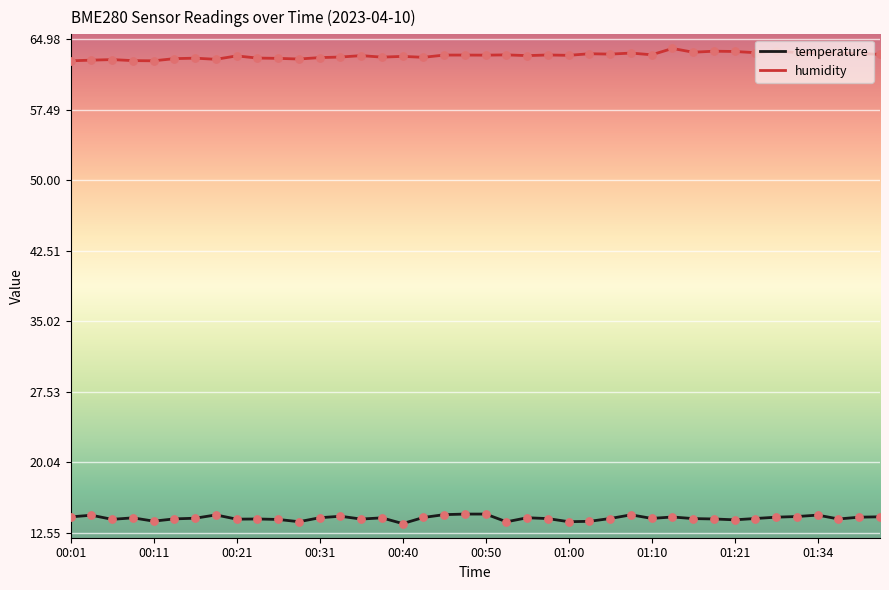

What are all the series names shown in the legend?

temperature, humidity